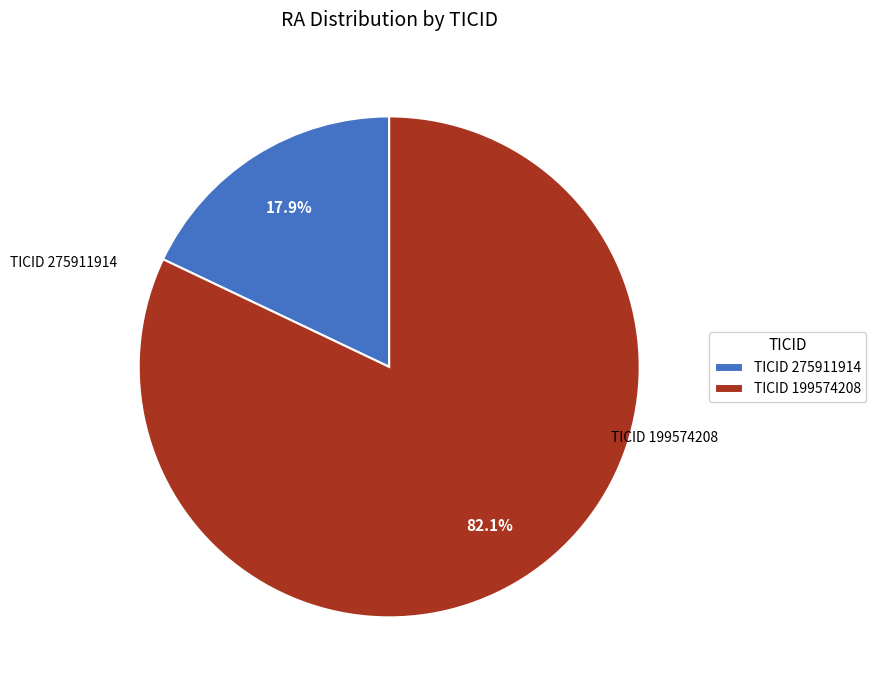

How many slices are in this pie chart?

2